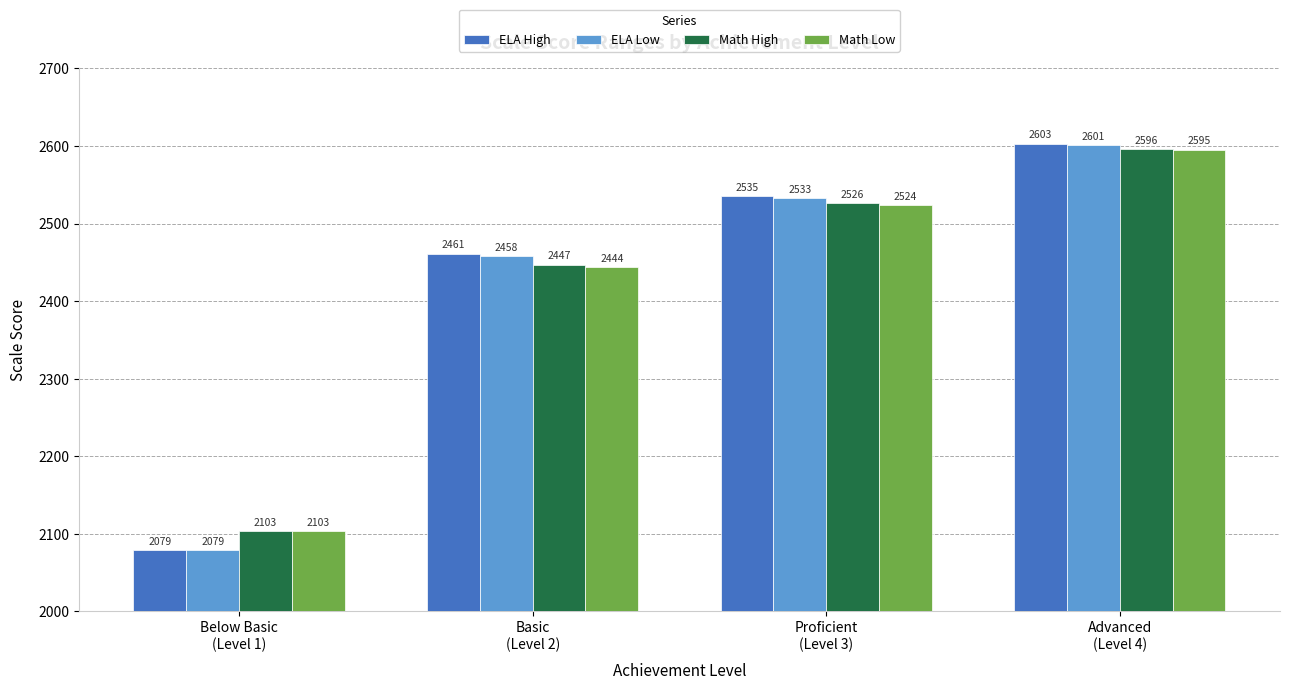

At how many categories does at least one series exceed 2297?

3